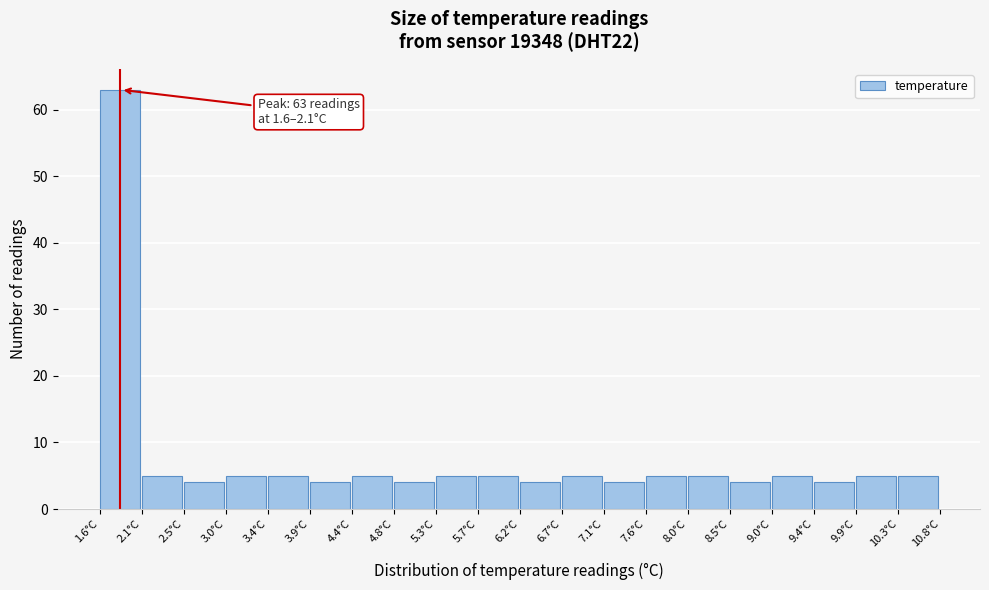

Which range on the x-axis has the tallest bar?

1.60 to 2.06